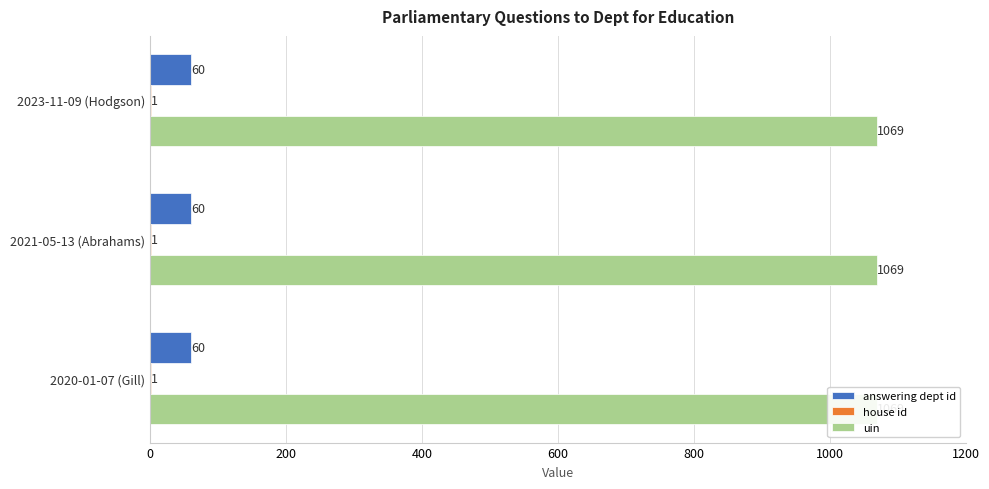

Read the house id value at 2020-01-07 (Gill).

1